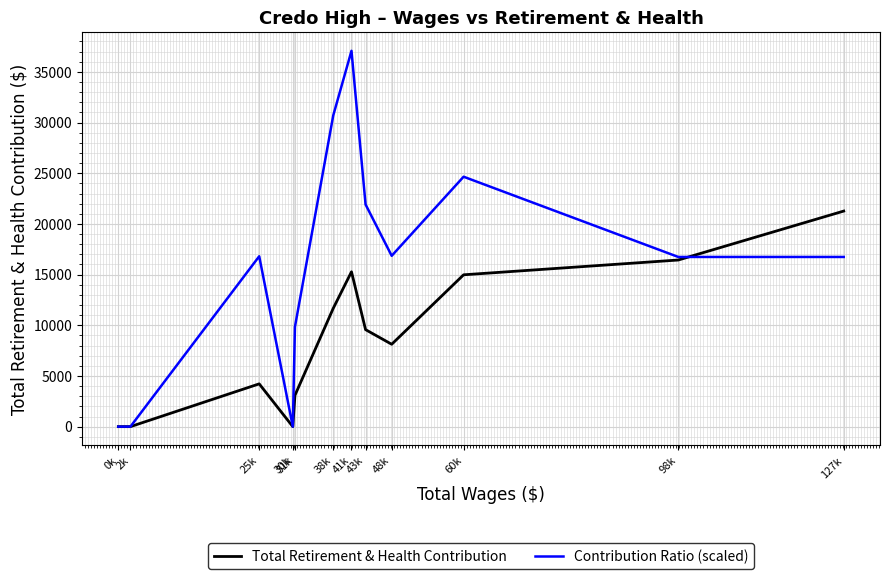

Is the value of Total Retirement & Health Contribution at 0k greater than the value of Contribution Ratio (scaled) at 43k?

No